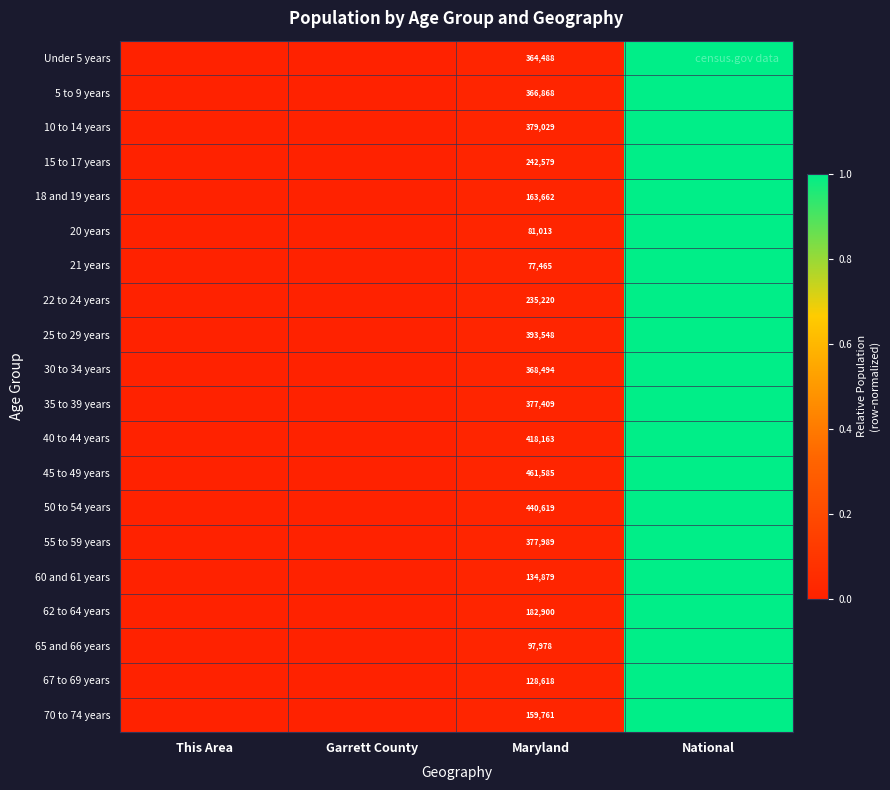

Count the number of categories in the chart.

4